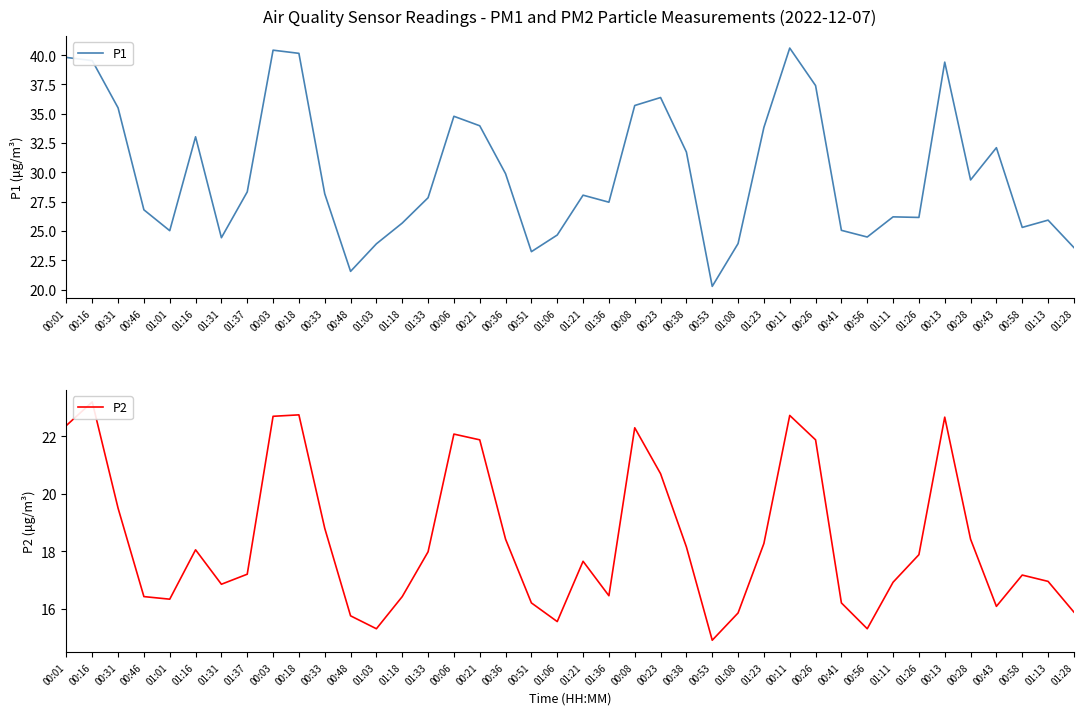

Which series has the largest range (max minus min)?

P1